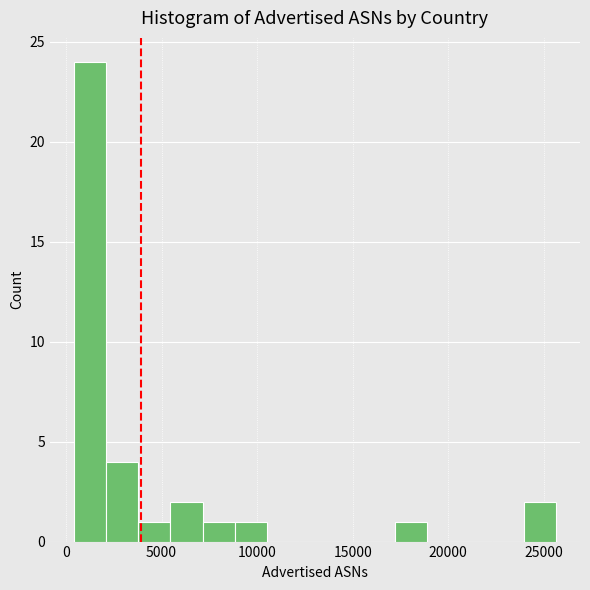

Around what value on the x-axis is the tallest bar? Give the approximate position of its centre, as read against the axis.

1500